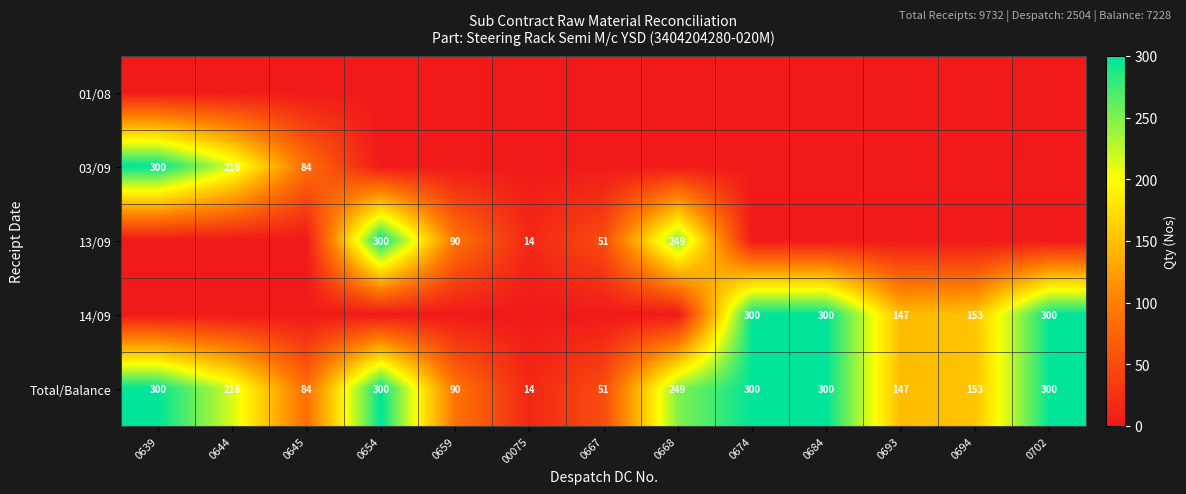

True or false: Total/Balance has a value of 300 at 0702.

True